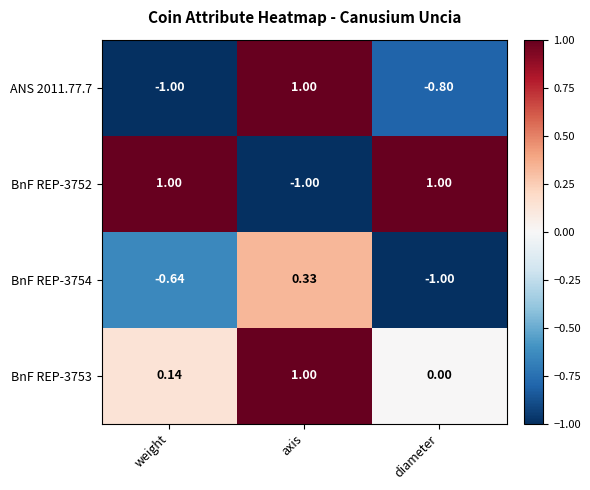

At which label does ANS 2011.77.7 first exceed 0?

axis